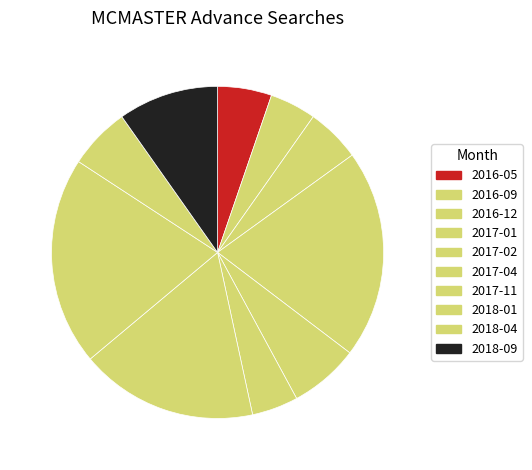

Count the number of slices in the pie.

10